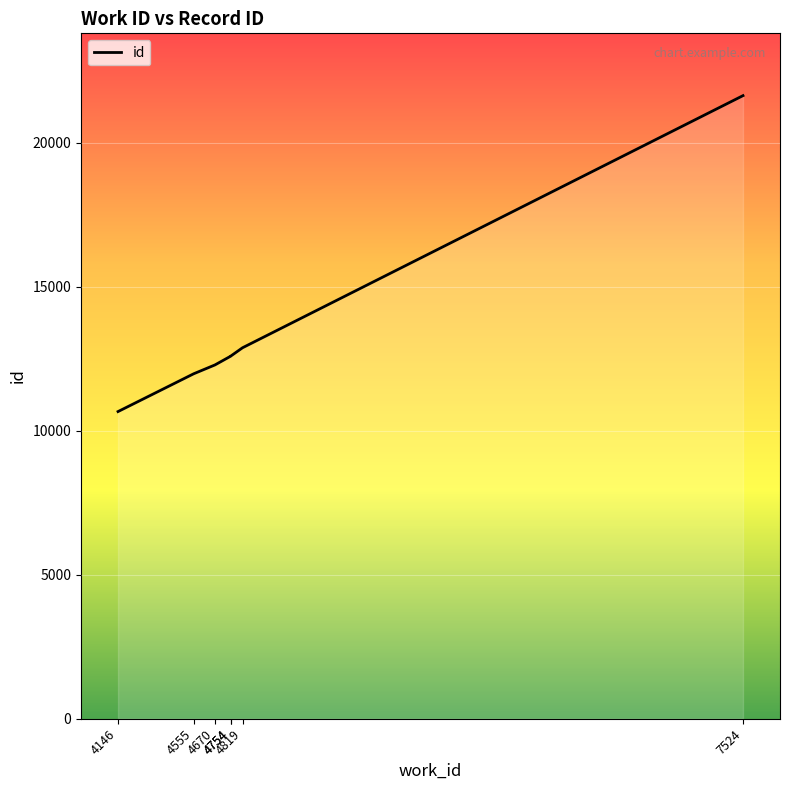

What is the value of the 2nd point from the left?

11974